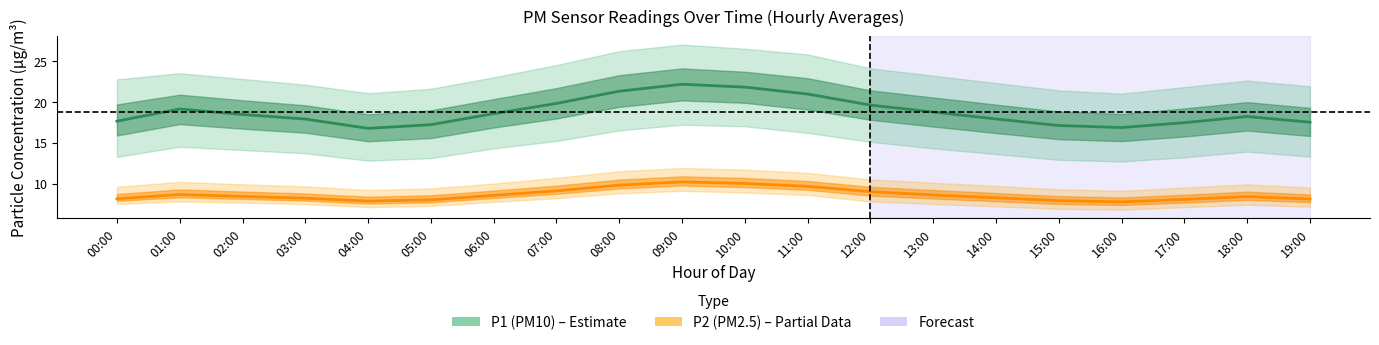

Is it true that P2 (PM2.5) estimate equals 8.1 at 00:00?

True